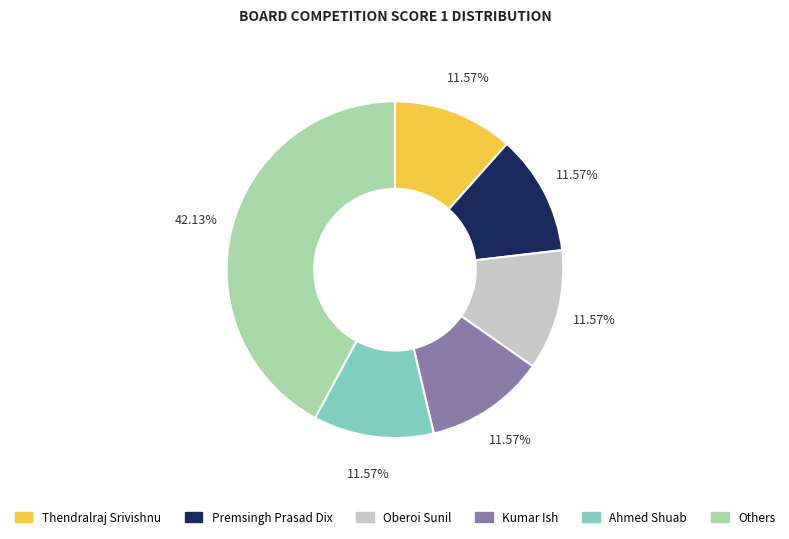

Is there a majority slice in this chart?

No